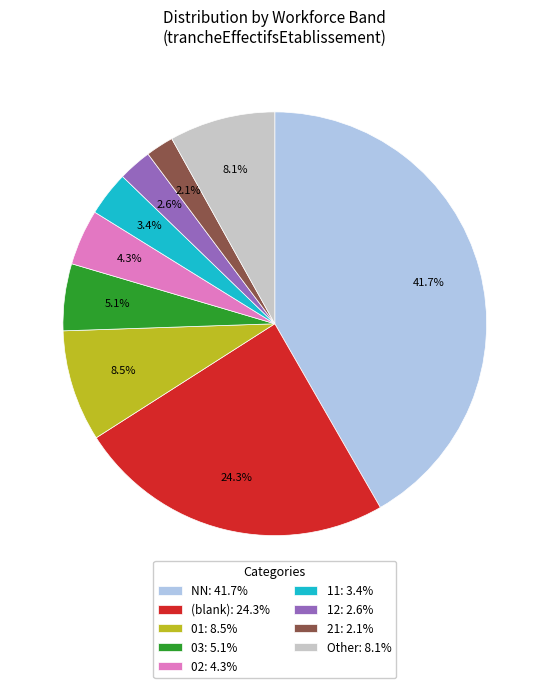

What percentage is NOT represented by 02: 4.3%?

95.7%